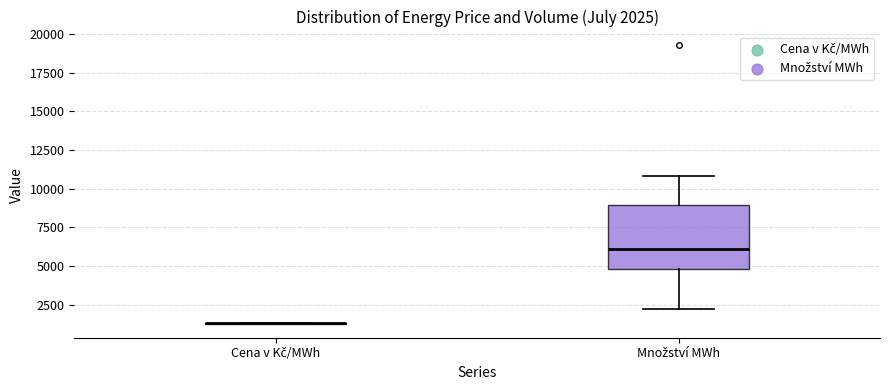

Comparing the boxes themselves (not the whiskers), which one is the tallest?

Množství MWh